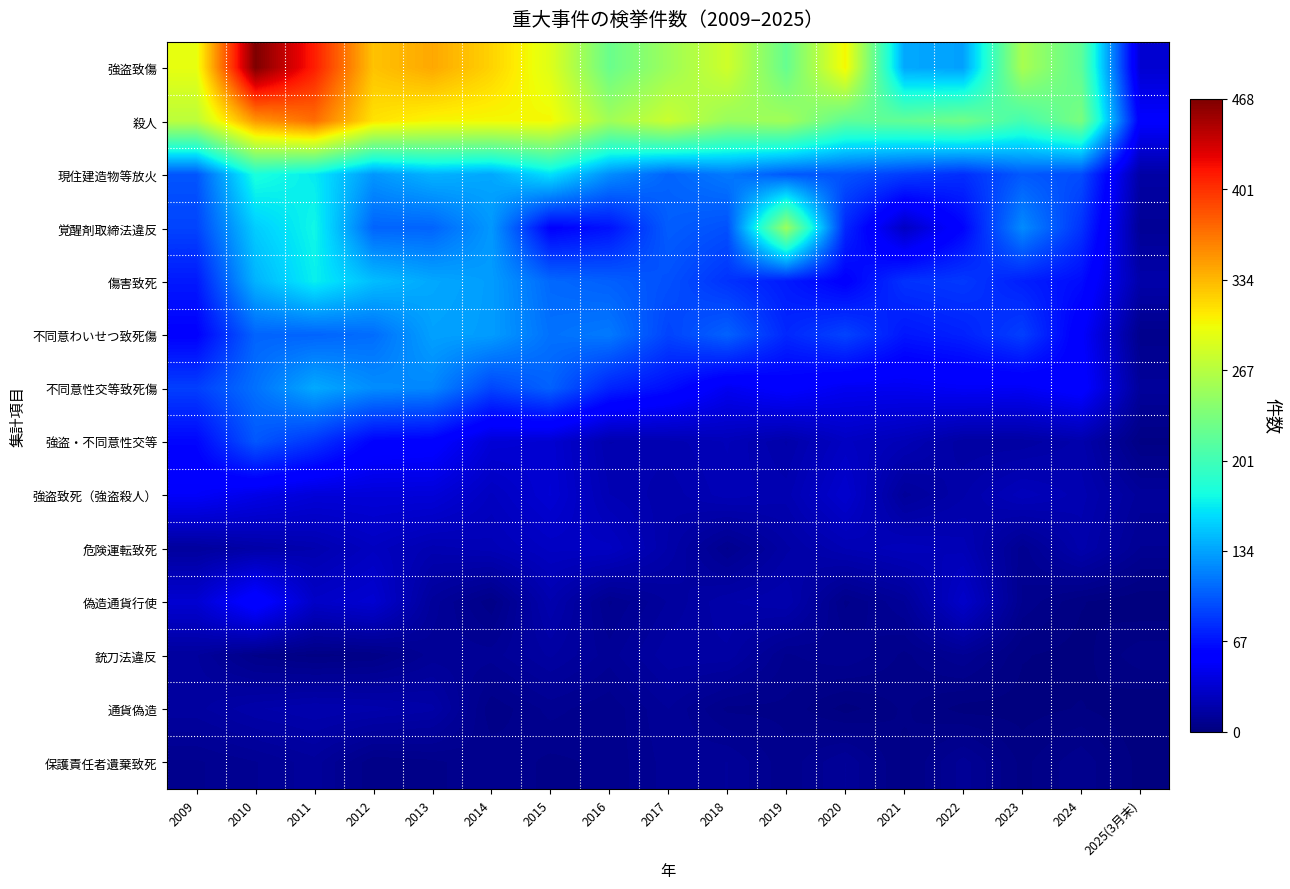

Between 2014 and 2019, which is larger?

2014